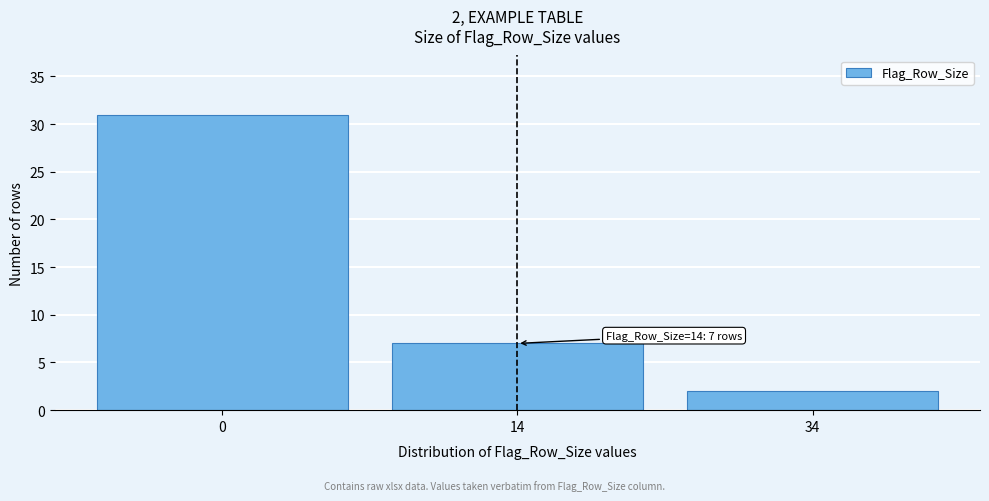

Reading left to right, what are all the values shown in this chart?

31	7	2